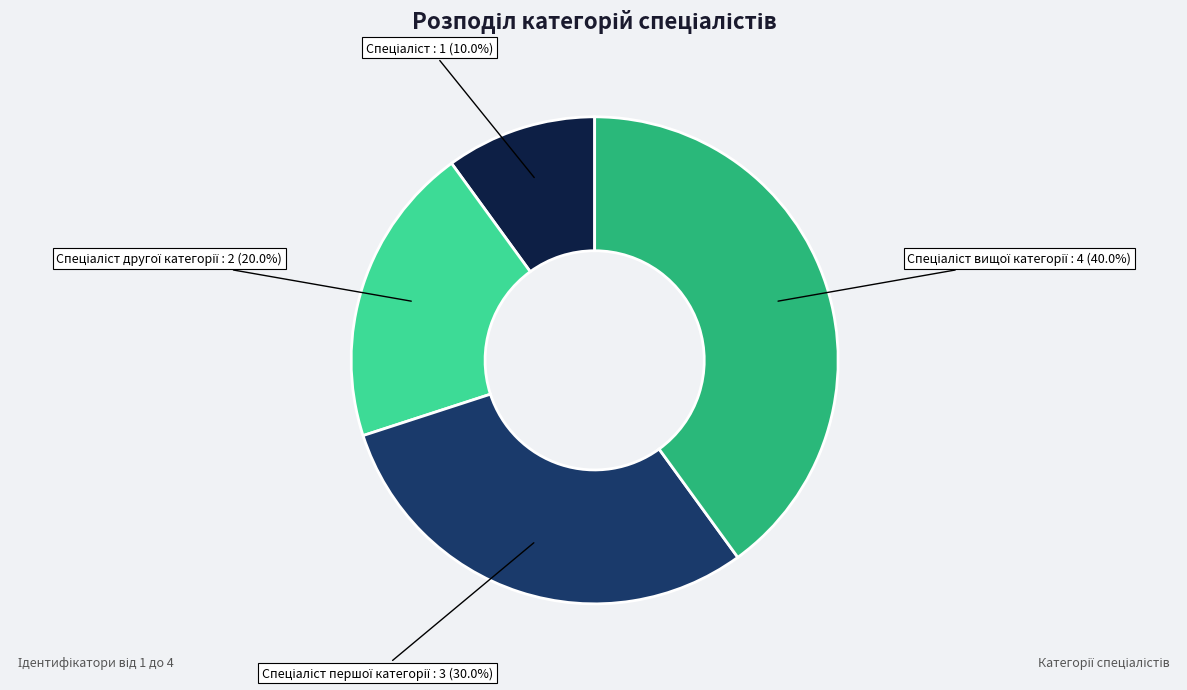

Is there any slice that represents more than half of the pie?

No